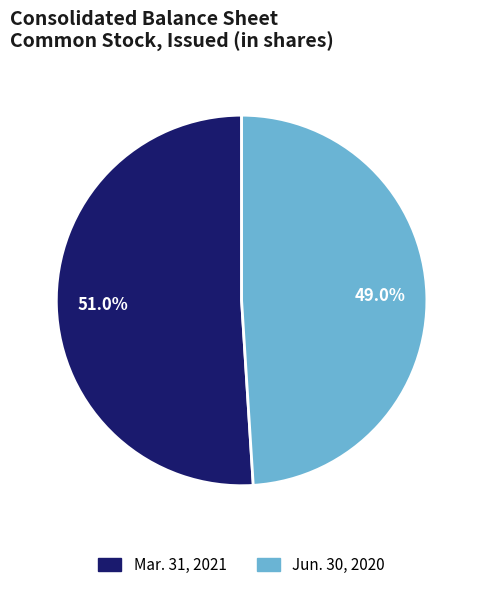

To the nearest percent, what percentage of the pie is Mar. 31, 2021?

51%